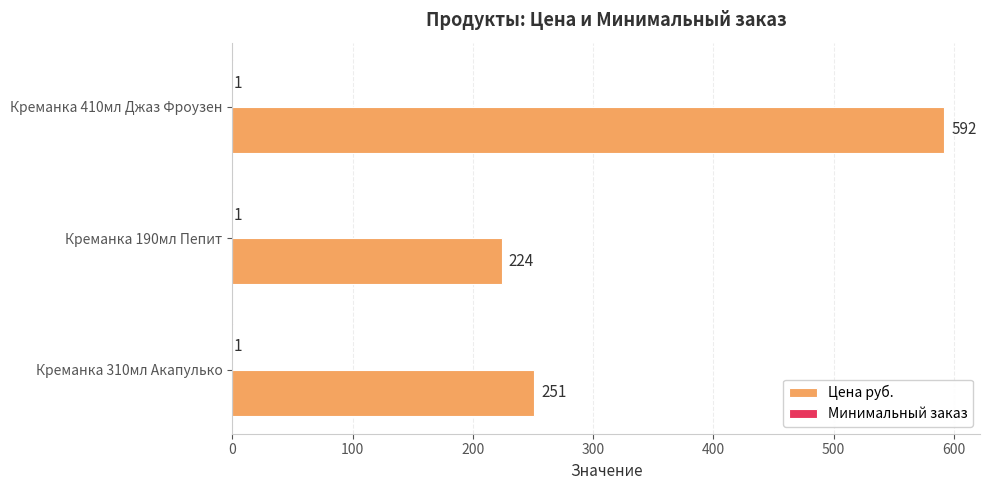

What is the maximum value shown in the chart?

592